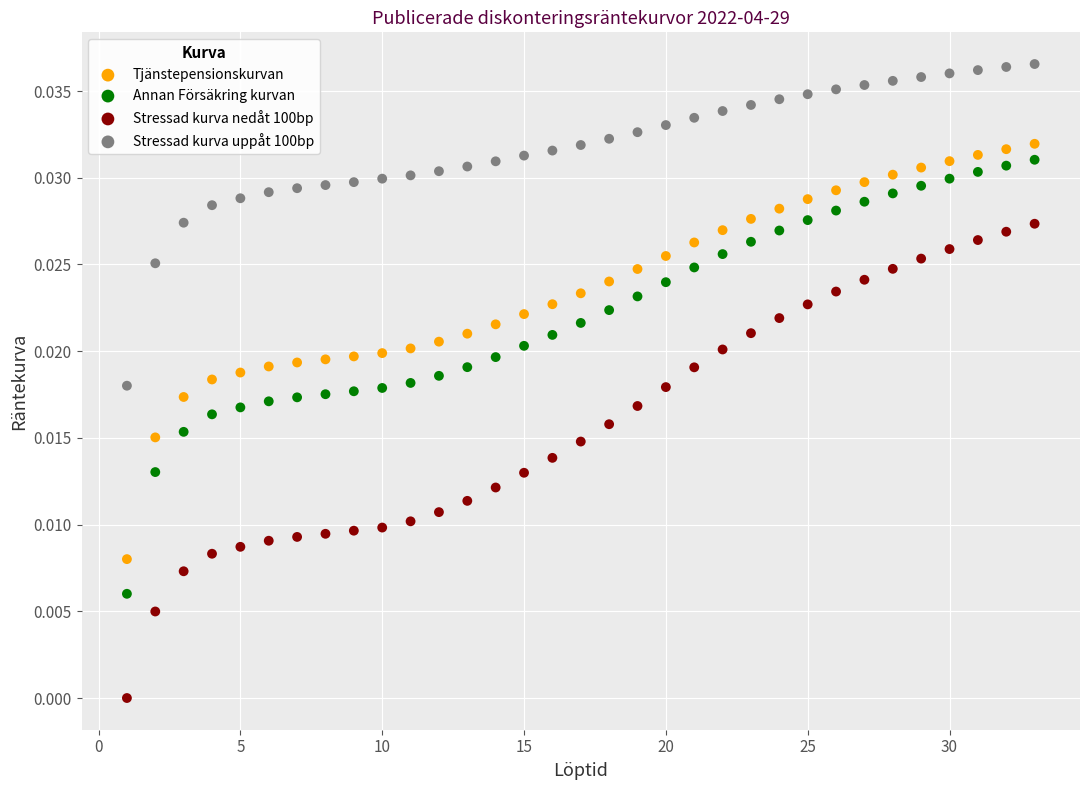

Which series has the largest Y range (max minus min)?

Stressad kurva nedåt 100bp